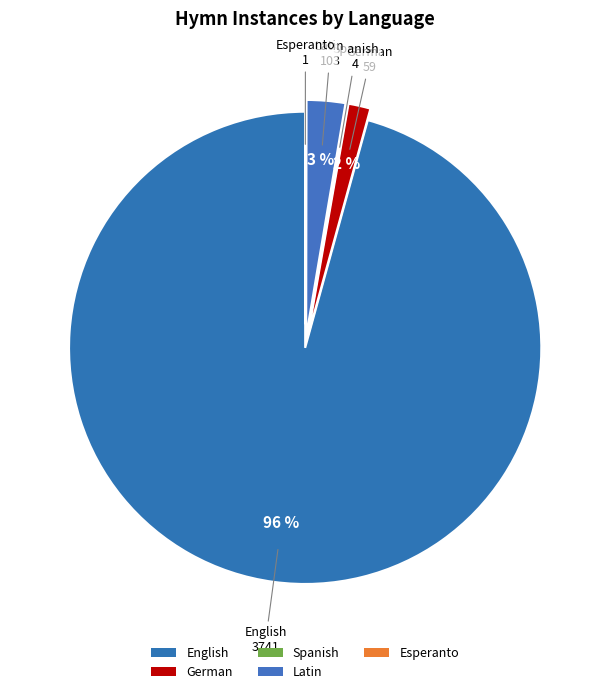

What percentage is NOT represented by Latin?

97.4%